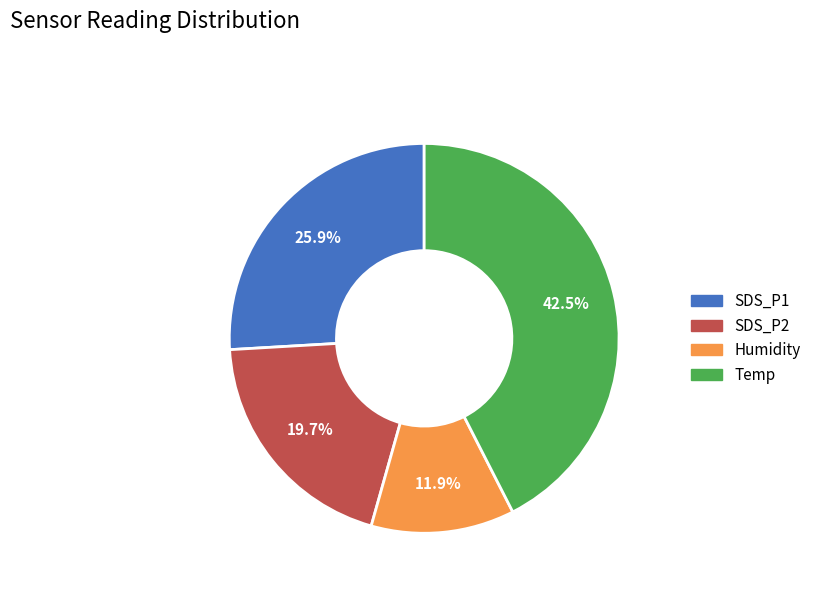

Does any single category account for the majority?

No